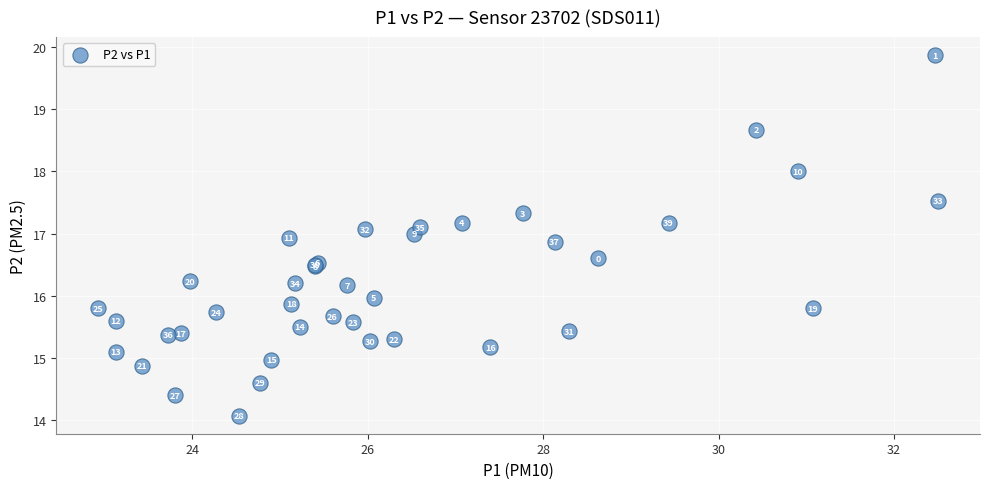

What Y value in the scatter plot is closest to 16?

16.0